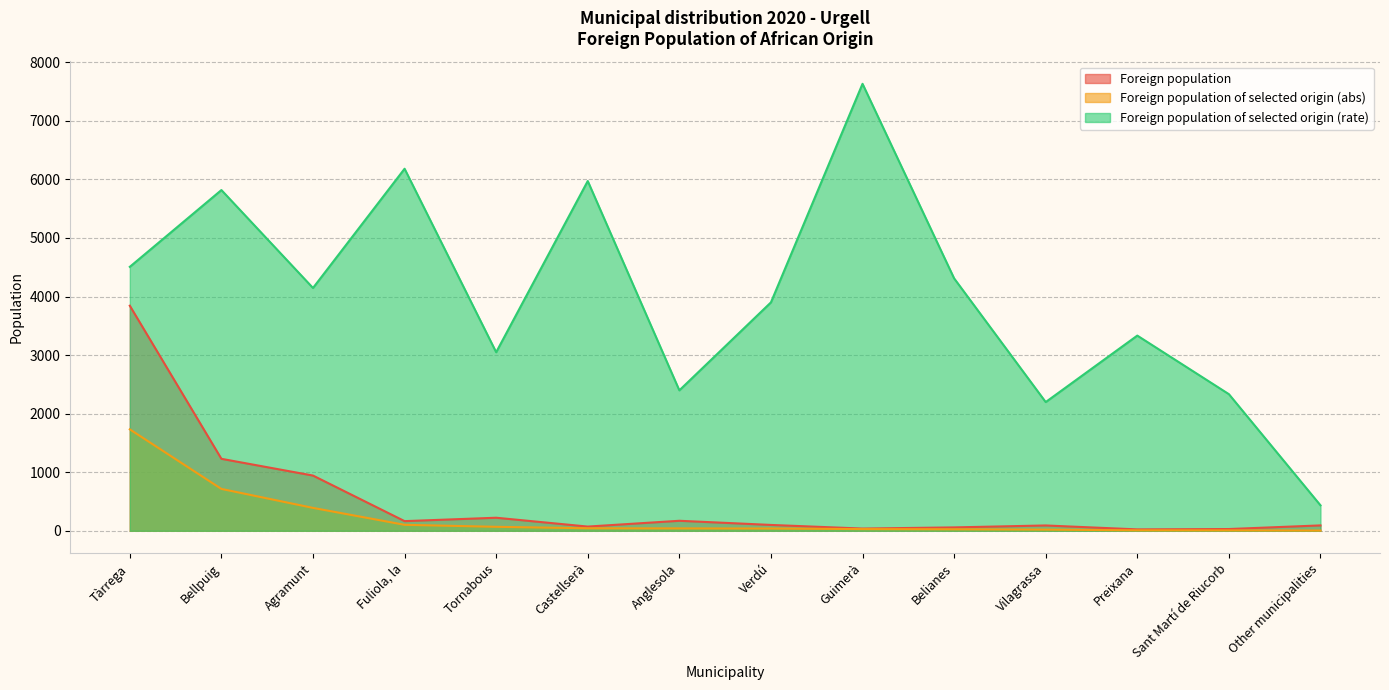

Does the chart have visible grid lines?

Yes